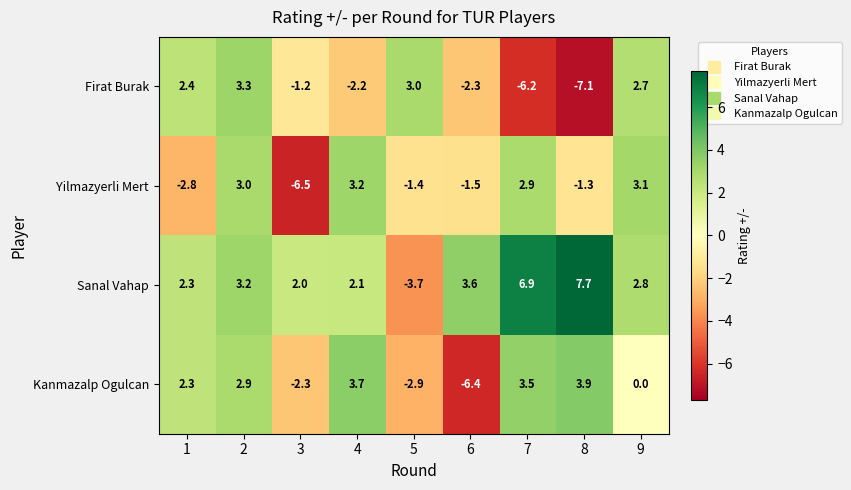

The Yilmazyerli Mert series shows -1.0 at 6. True or false?

False